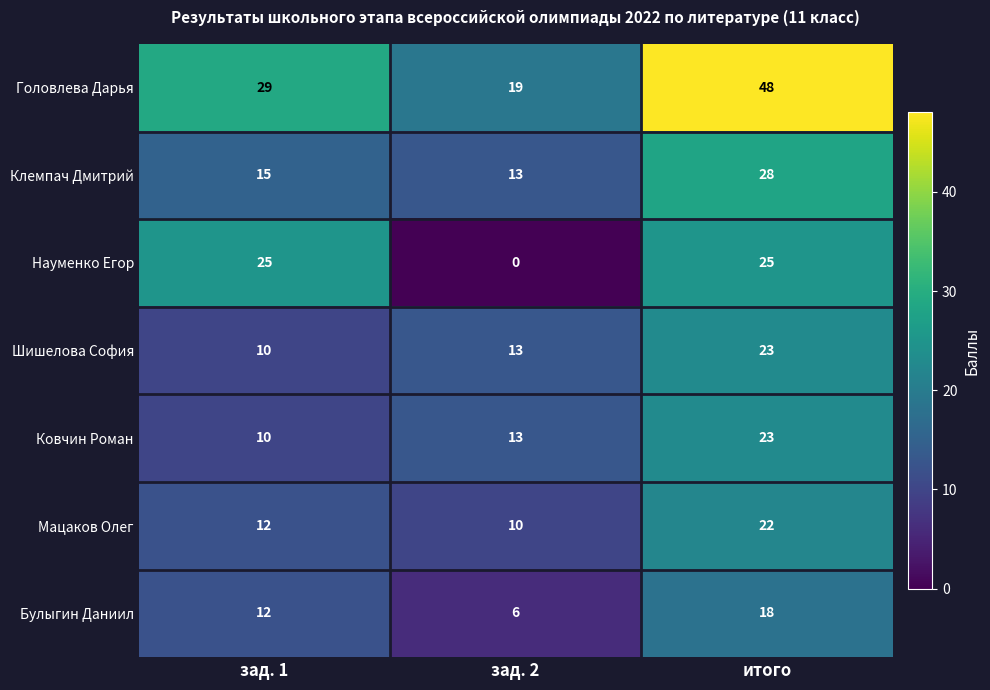

Where is Головлева Дарья nearest to the value 33?

зад. 1